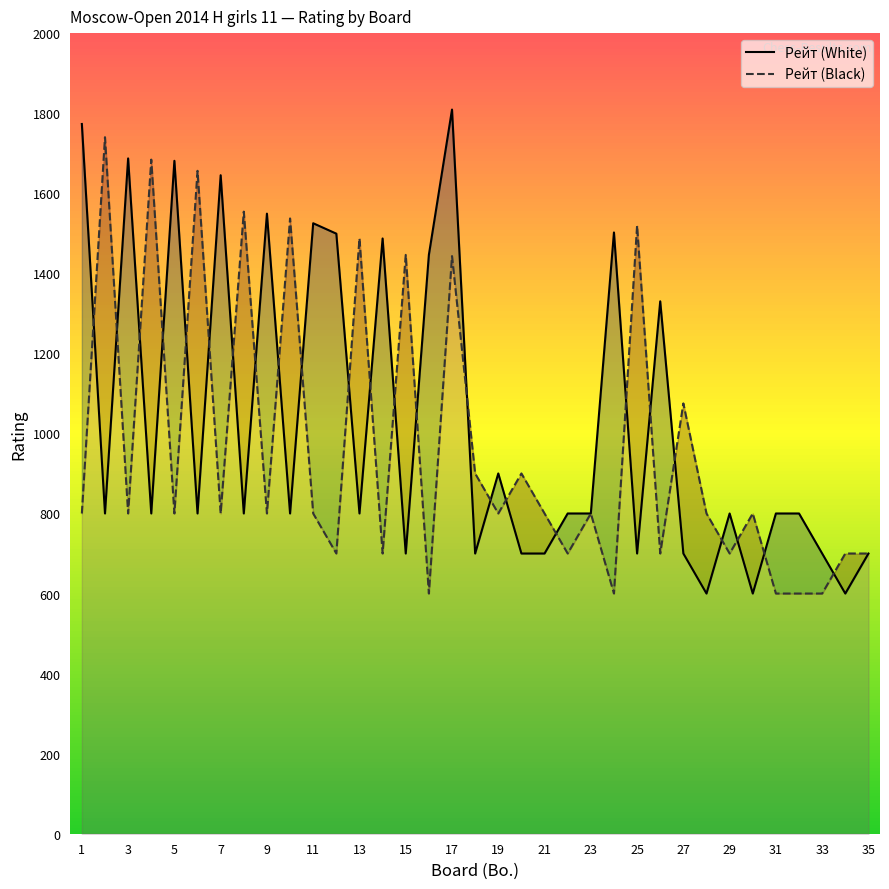

In Рейт (White), how many points are lower than both neighbors (excluding endpoints)?

12